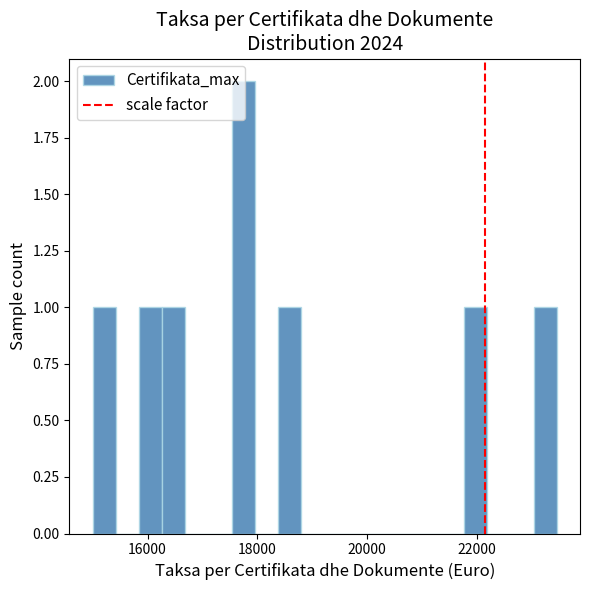

Read against the x-axis, roughly where is the centre of the tallest bar?

17800